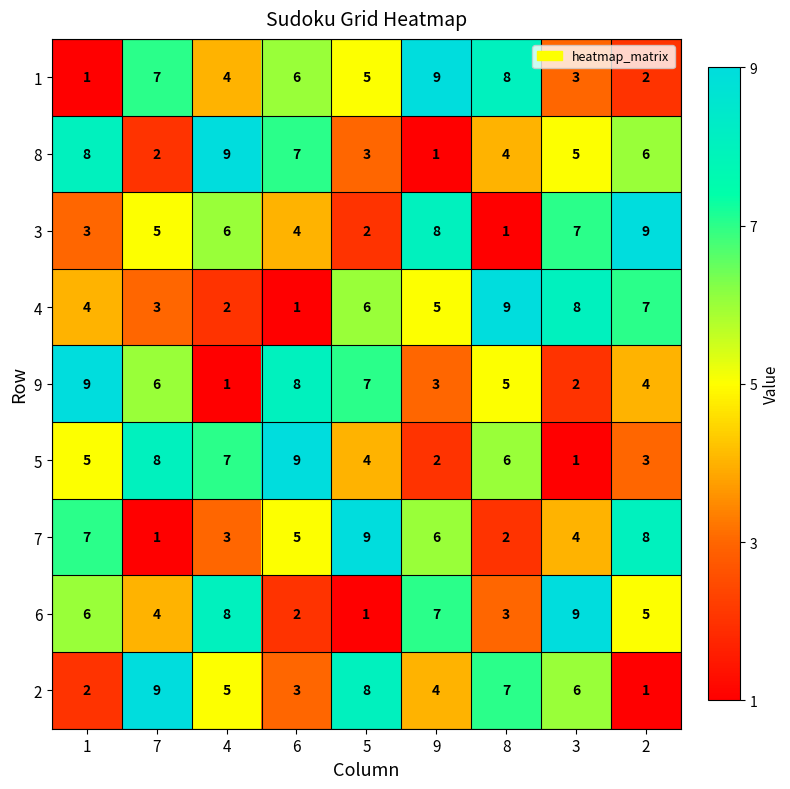

How many 6 values are between 3 and 7?

5